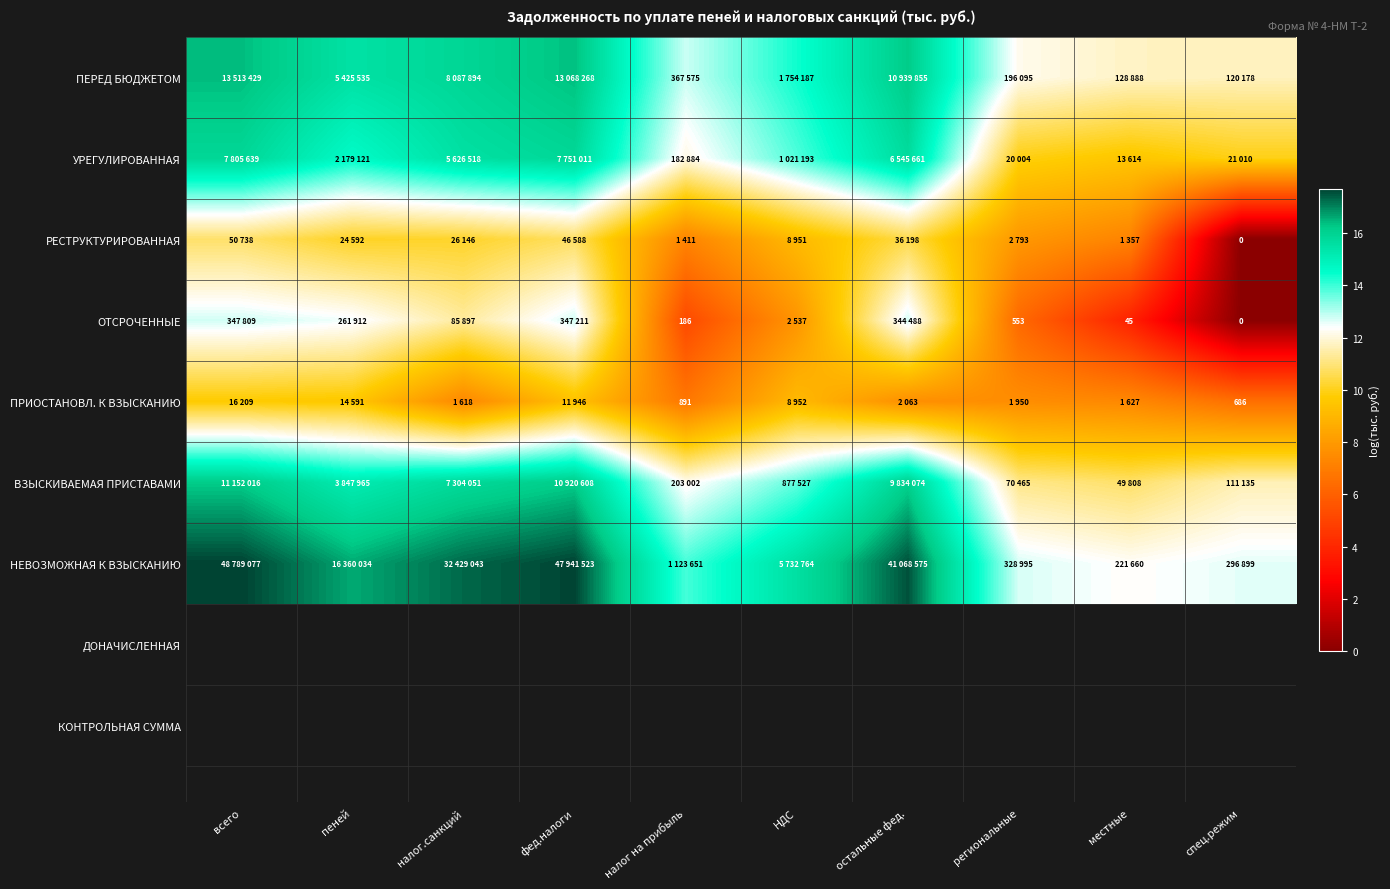

At местные, list the series in order from largest to smallest.

НЕВОЗМОЖНАЯ К ВЗЫСКАНИЮ, ПЕРЕД БЮДЖЕТОМ, ВЗЫСКИВАЕМАЯ ПРИСТАВАМИ, УРЕГУЛИРОВАННАЯ, ПРИОСТАНОВЛ. К ВЗЫСКАНИЮ, РЕСТРУКТУРИРОВАННАЯ, ОТСРОЧЕННЫЕ